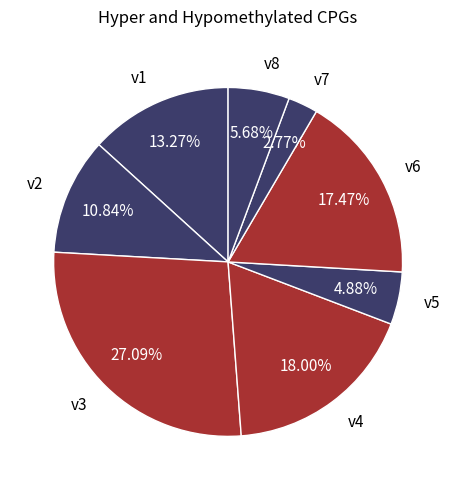

Count the number of slices in the pie.

8